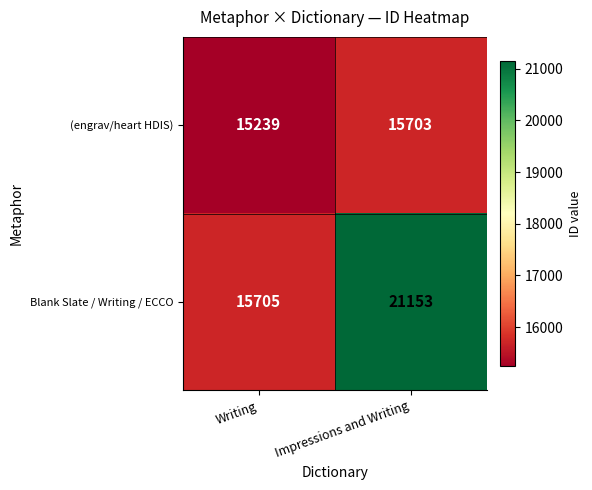

List the series in order of their peak value, lowest first.

(engrav/heart HDIS), Blank Slate / Writing / ECCO